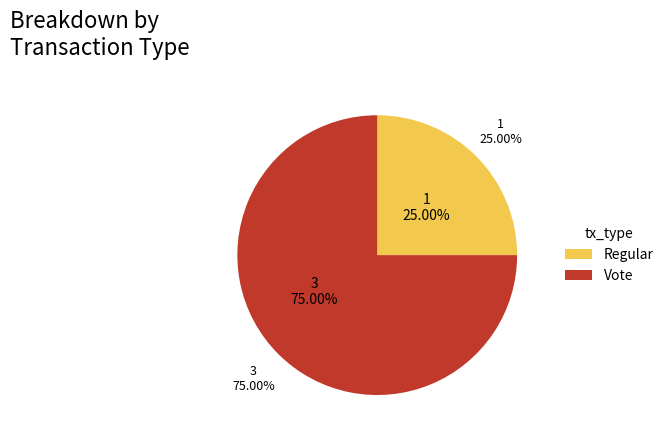

To the nearest percent, what is the combined percentage of Vote and Regular?

100%